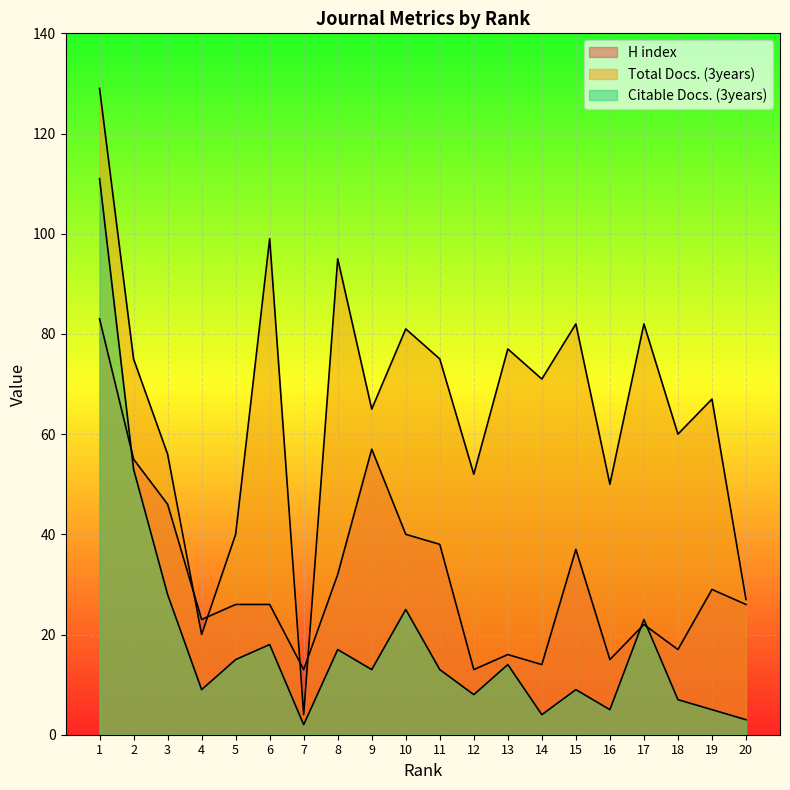

How many times do H index and Citable Docs. (3years) cross each other?

3